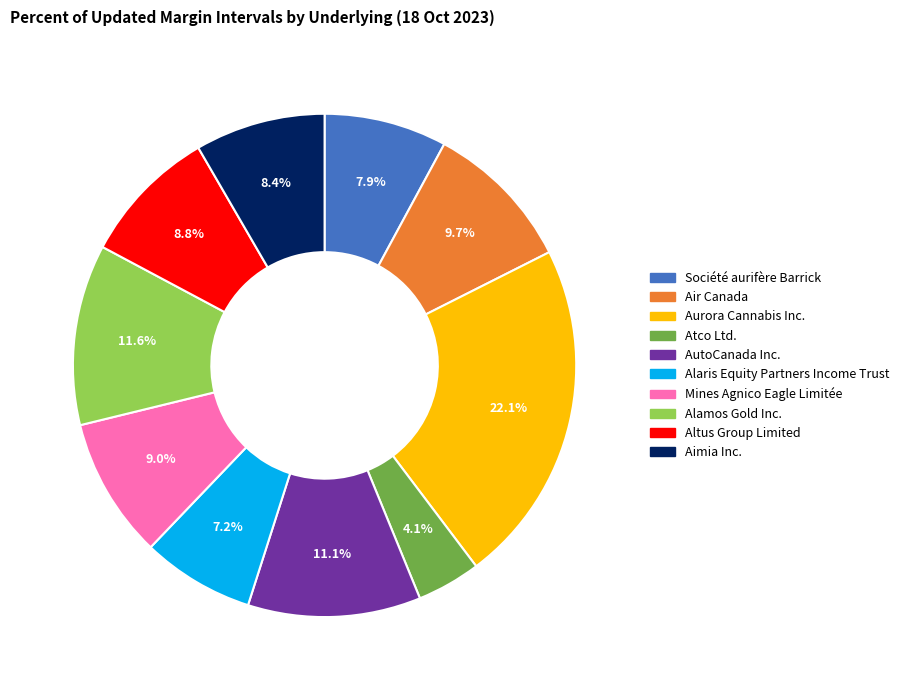

Which has a higher value, Société aurifère Barrick or Alaris Equity Partners Income Trust?

Société aurifère Barrick